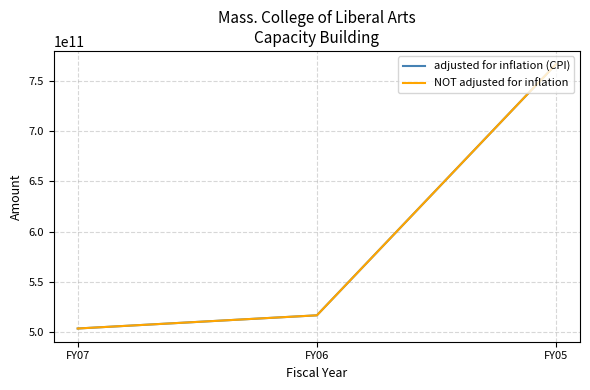

At how many categories does at least one series exceed 755562616688?

1